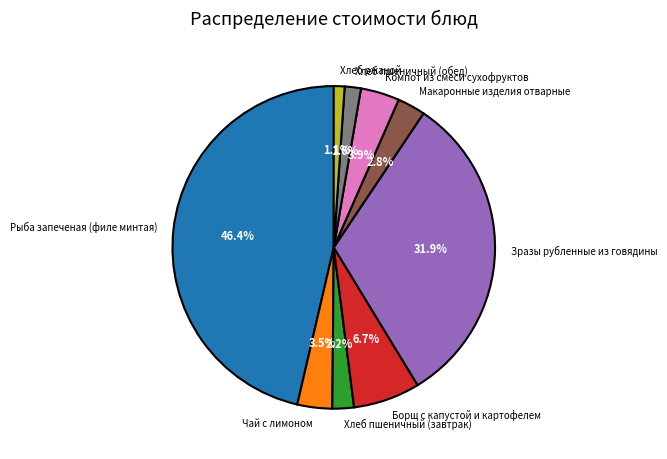

Approximately how many times larger is the value at Хлеб пшеничный (обед) compared to Хлеб ржаной?

1.5